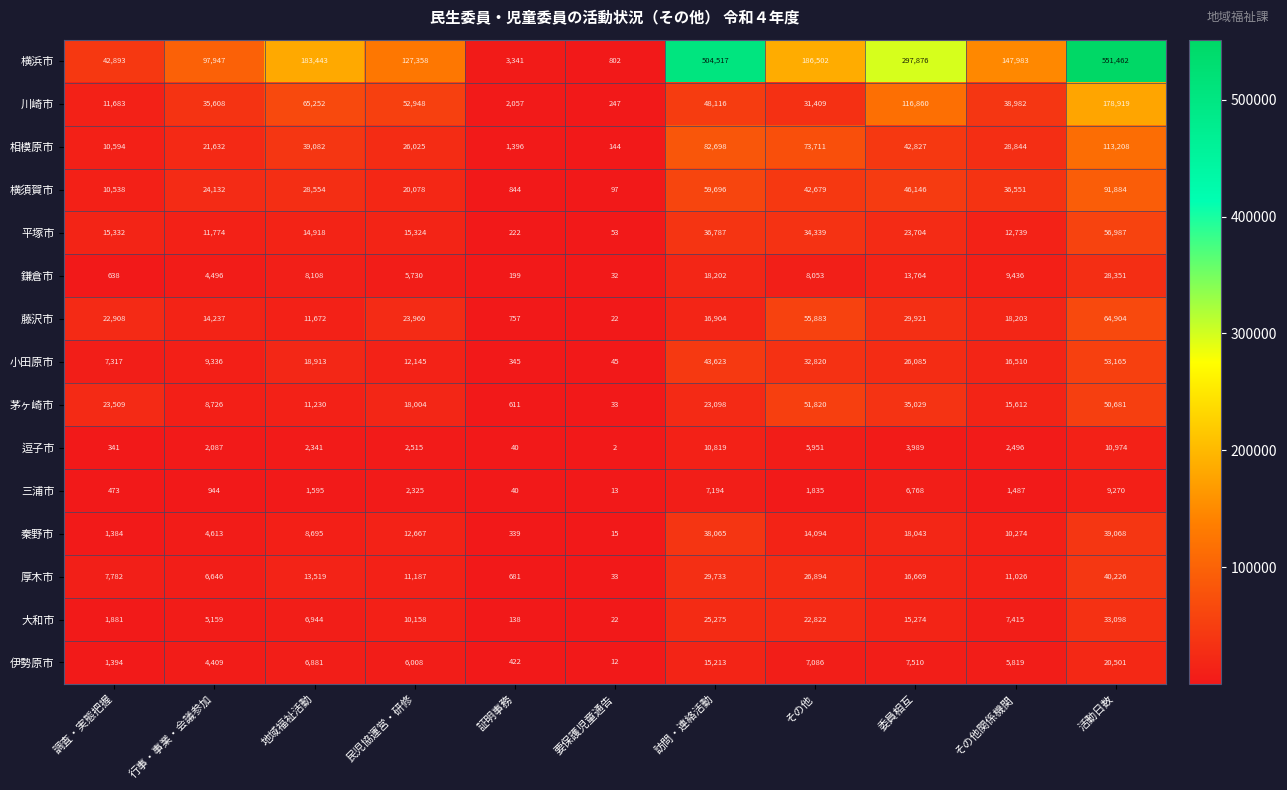

What is the minimum value shown in the chart?

2